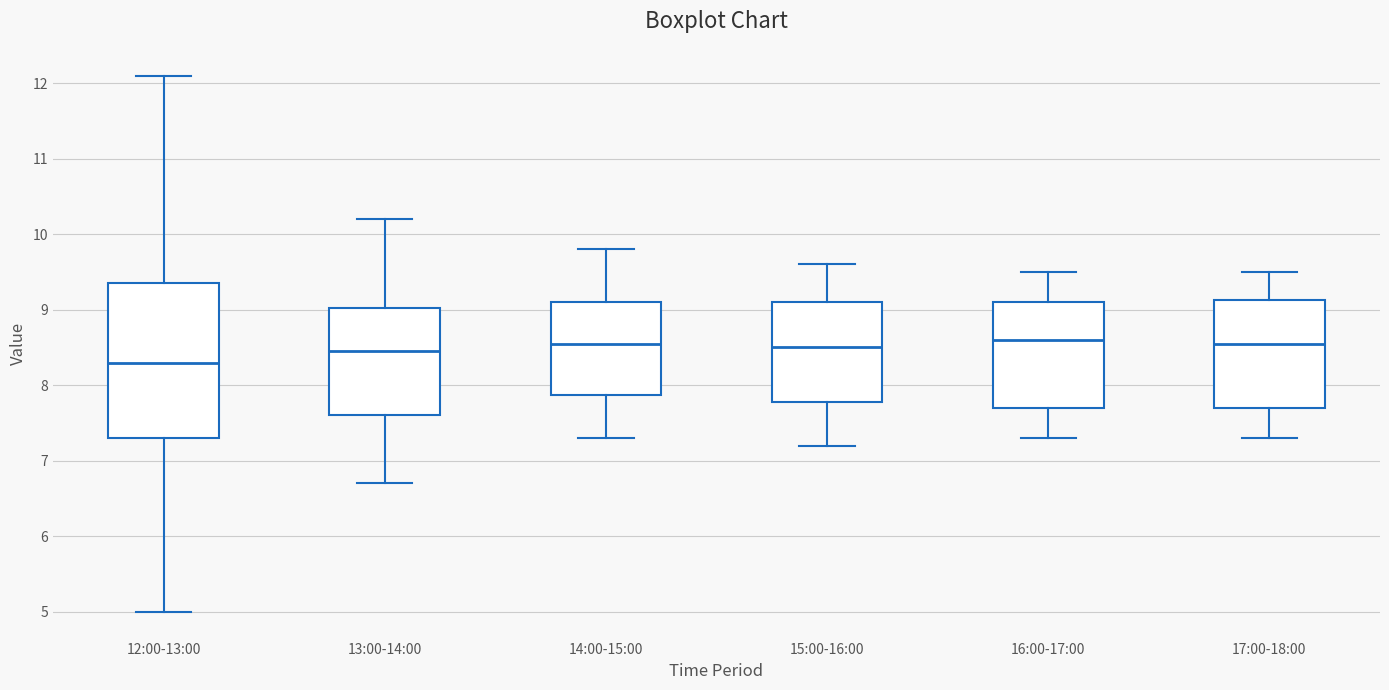

Where is the lower edge of the box for 17:00-18:00 on the y-axis? The values are not printed on the chart, so give them approximately, as read against the axis.

7.7